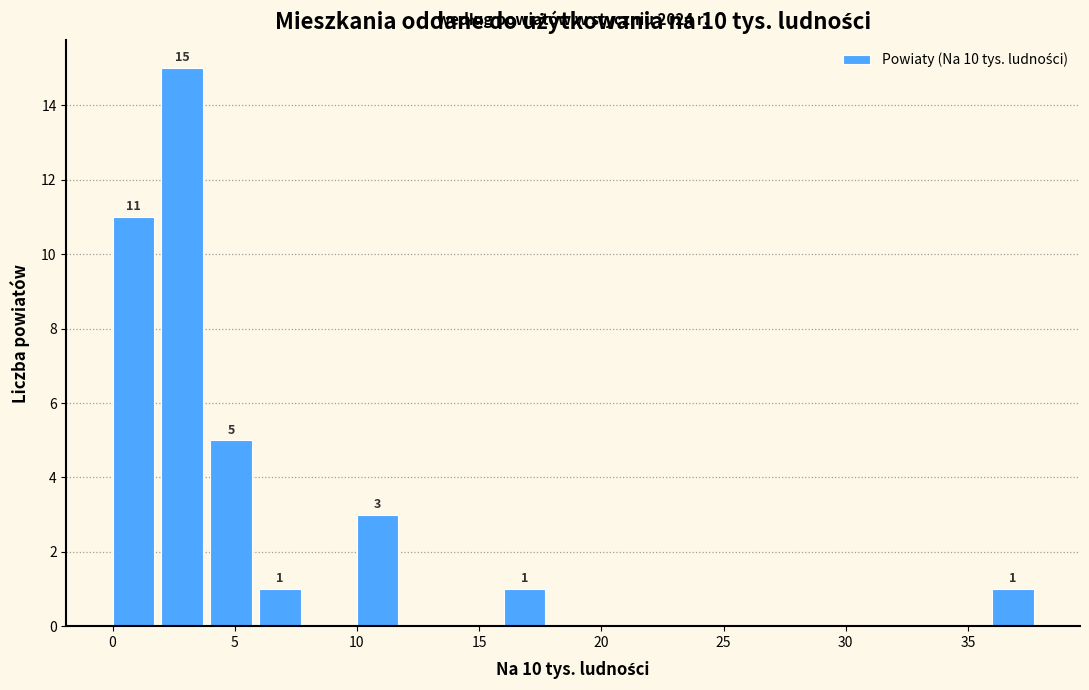

Which range on the x-axis has the tallest bar?

2 to 4